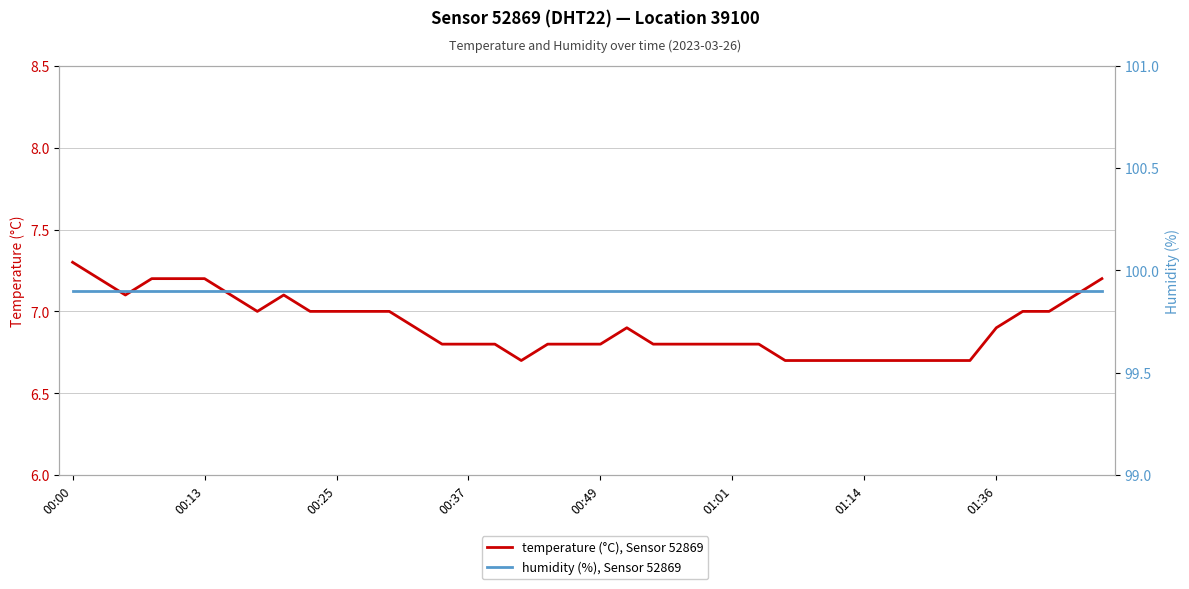

Which series changed the most between 00:25 and 12?

temperature (°C), Sensor 52869